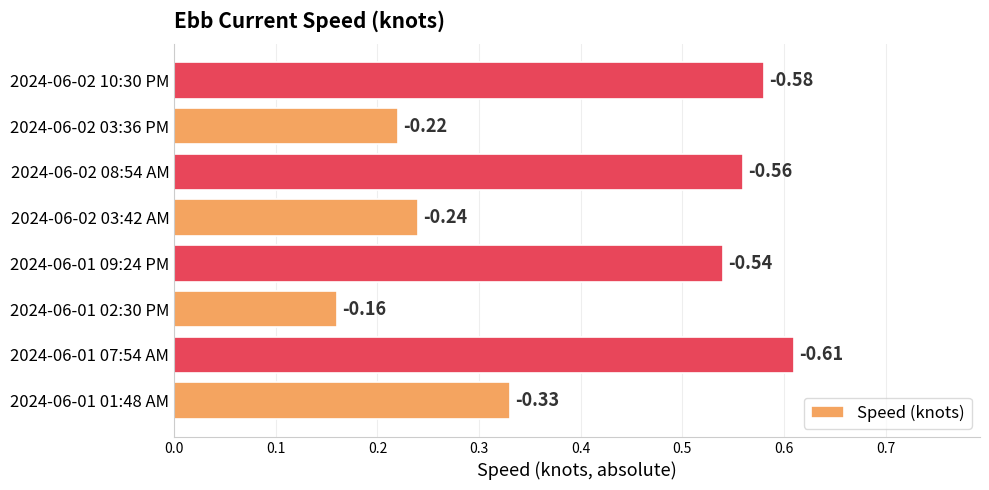

What is the minimum value shown in the chart?

0.2